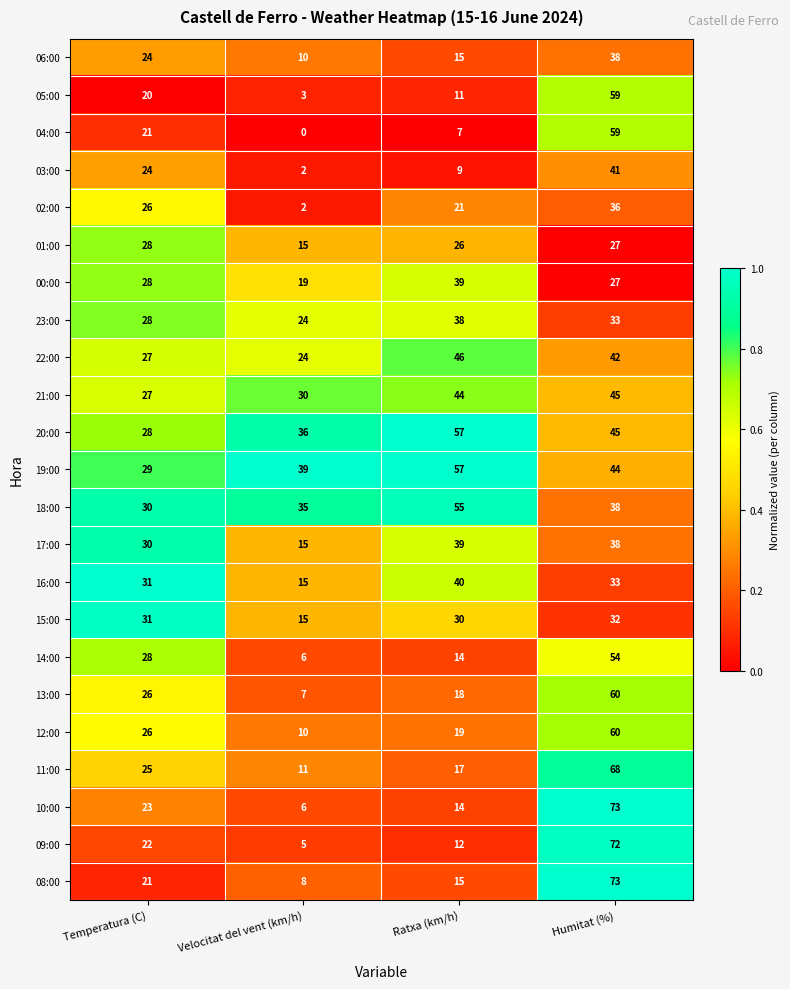

The 11:00 series shows 44 at Humitat (%). True or false?

False